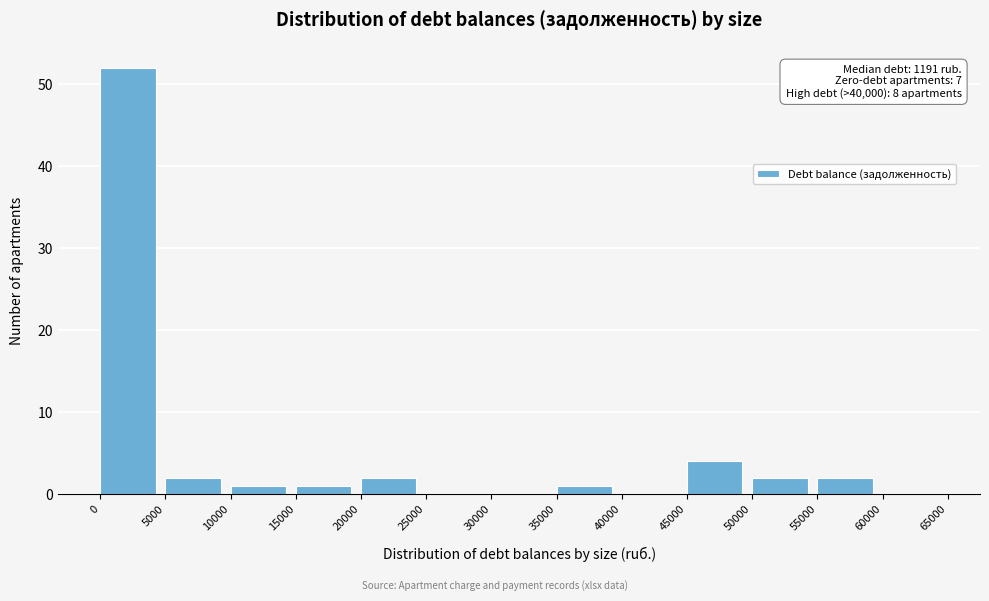

Which range on the x-axis has the tallest bar?

0 to 5000